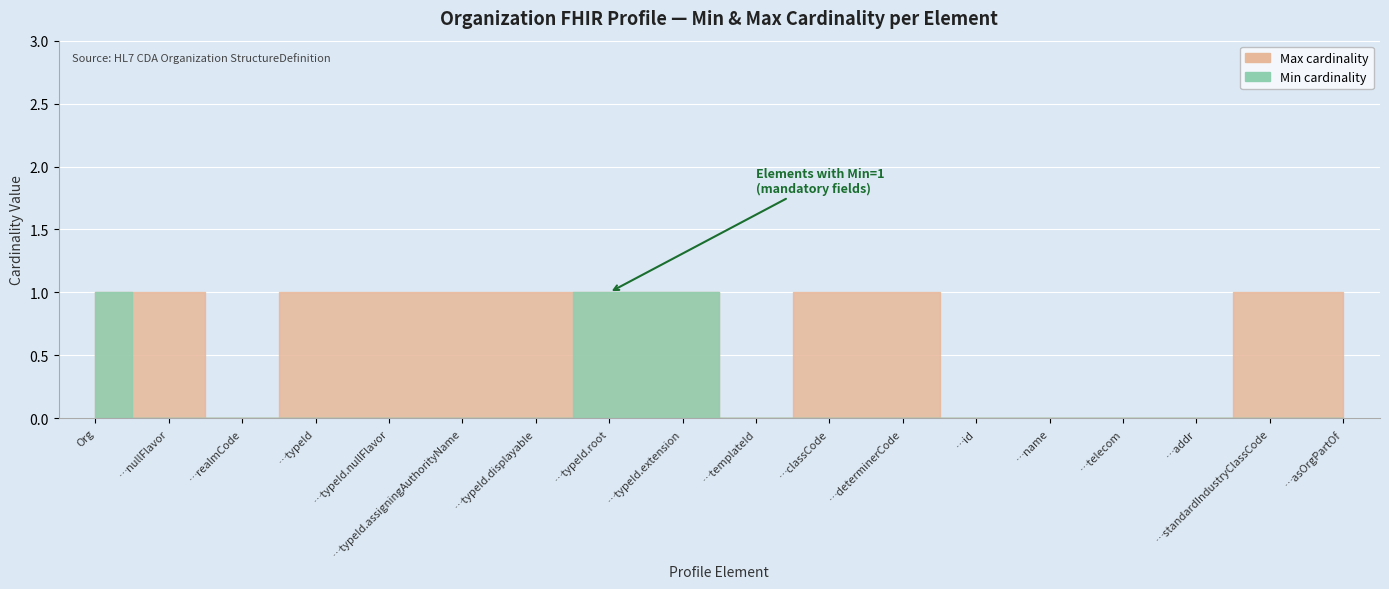

Which series has the largest total across all categories?

Max